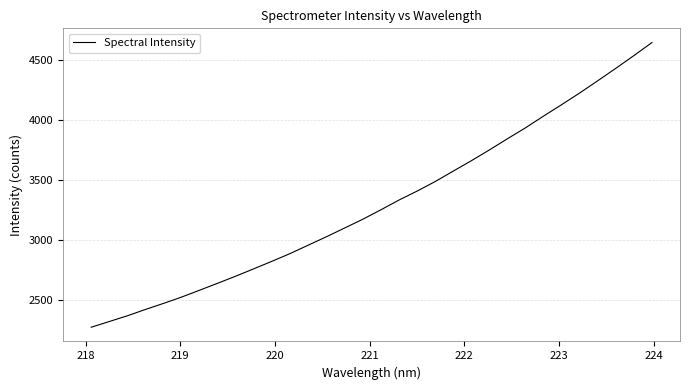

What is the maximum value shown in the chart?

4643.3